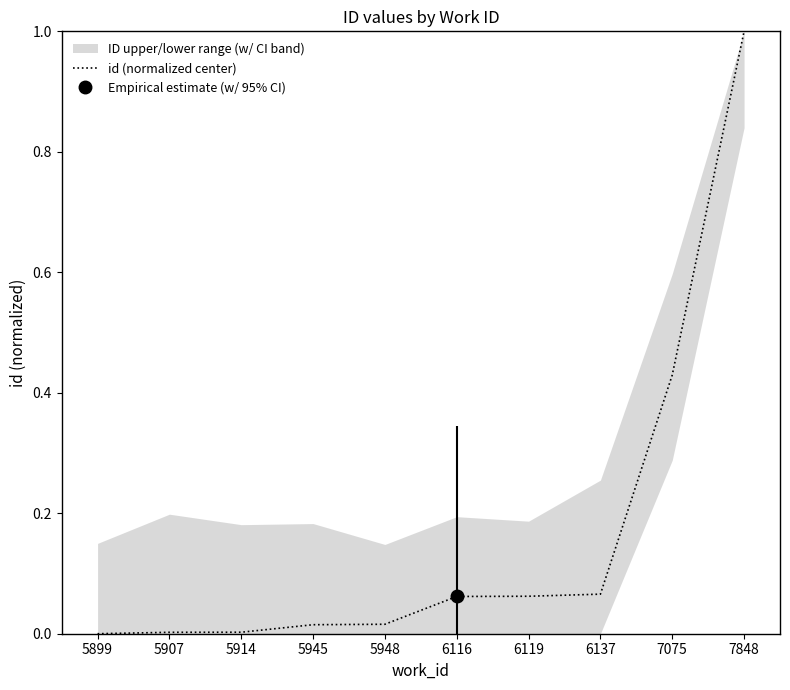

What is the sum of all values?

1.7